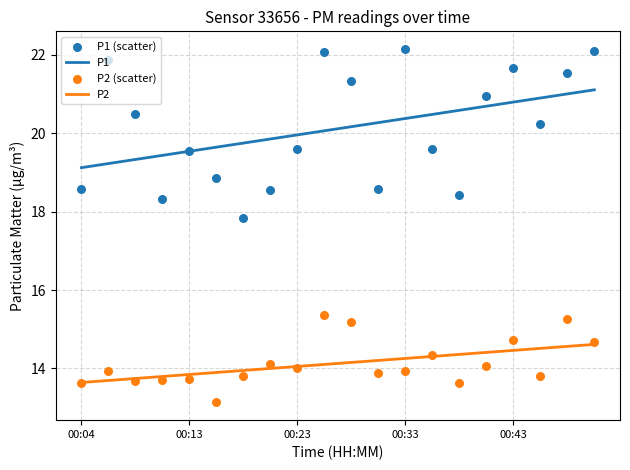

What are all the series names shown in the legend?

P1, P2, P1 (scatter), P2 (scatter)